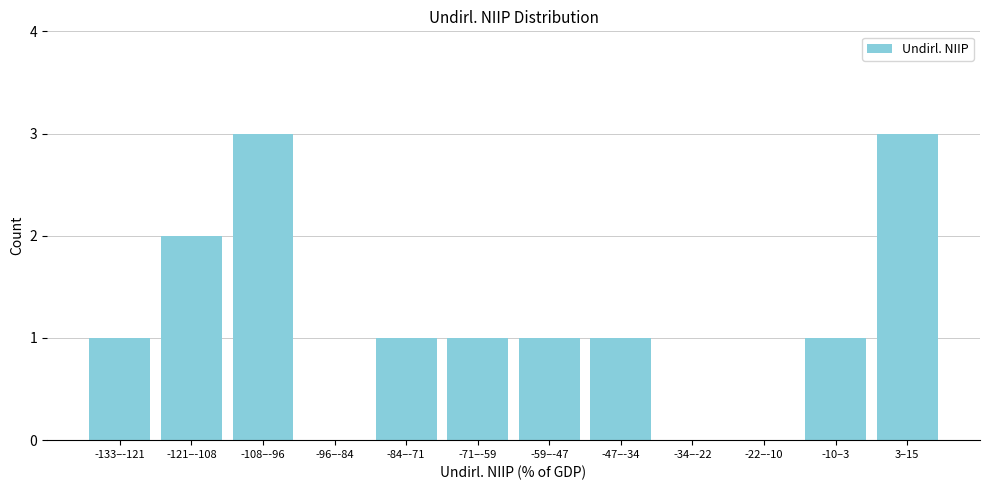

Reading left to right, list all the values displayed in this chart.

-133–-121=1	-121–-108=2	-108–-96=3	-96–-84=0	-84–-71=1	-71–-59=1	-59–-47=1	-47–-34=1	-34–-22=0	-22–-10=0	-10–3=1	3–15=3